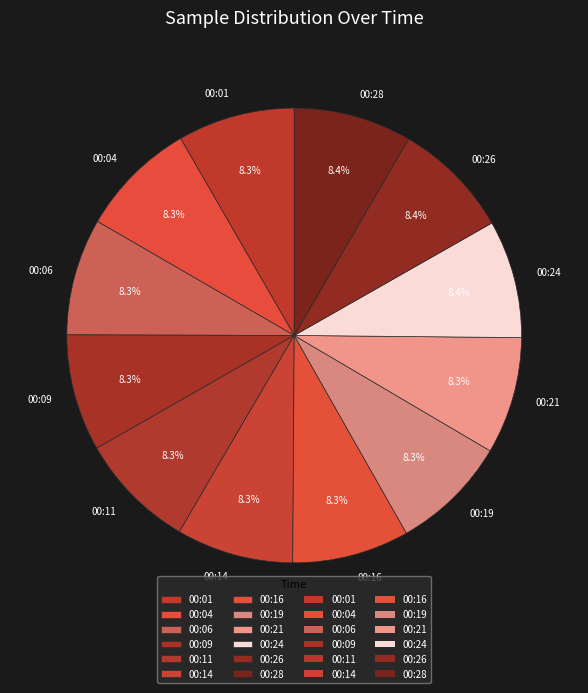

How many segments does this pie chart have?

12